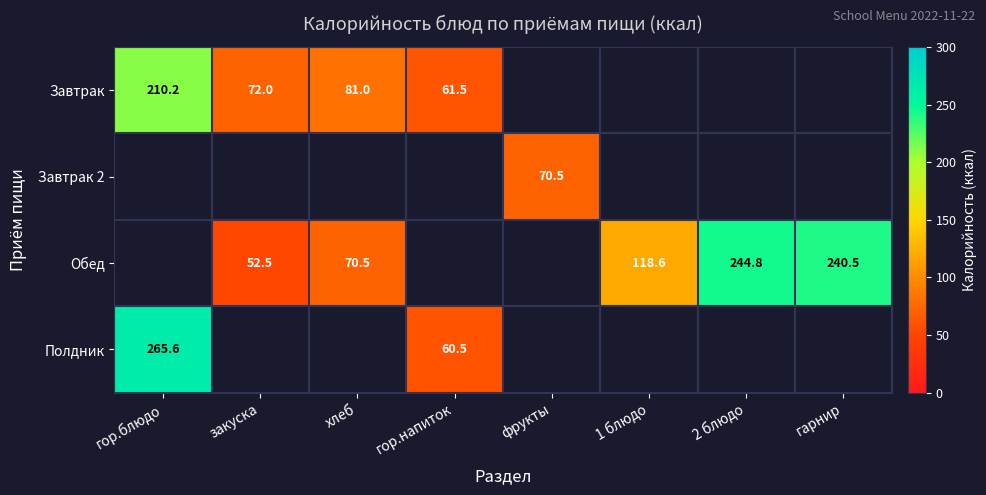

What is the smallest value displayed?

52.5